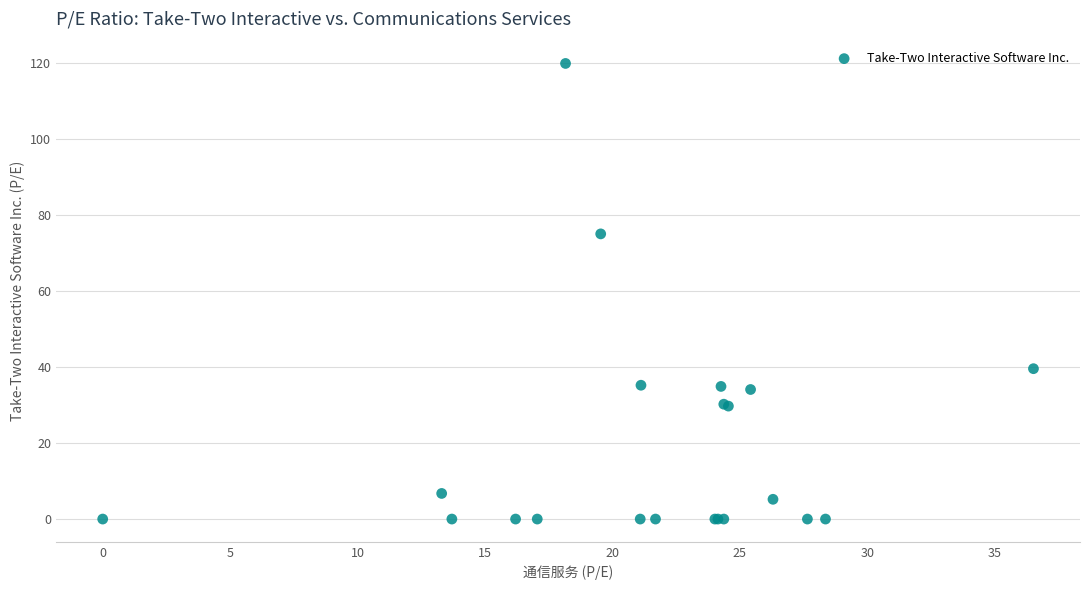

What Y value in the scatter plot is closest to 59?

75.1